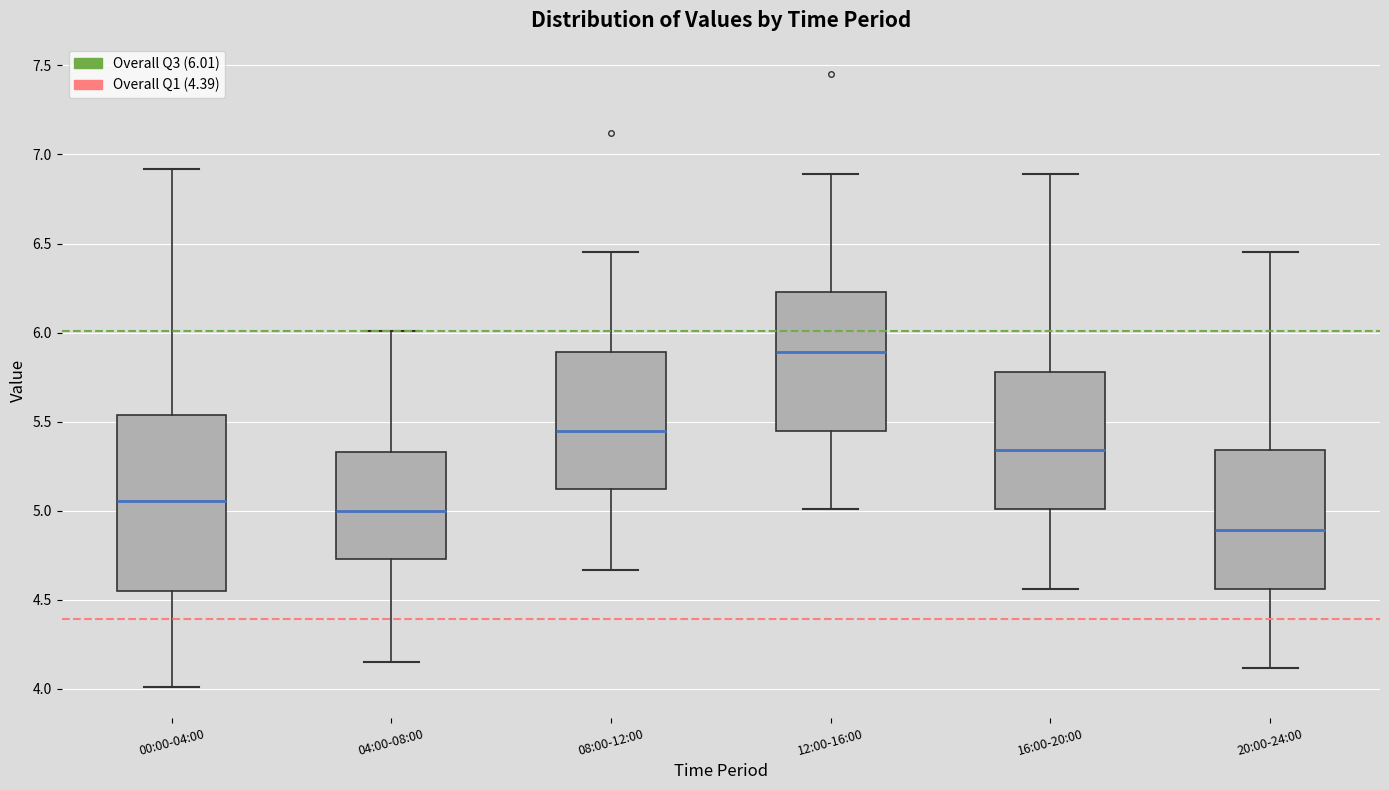

Reading left to right, read every box against the y-axis: the position of its median line, the range the box covers, and the ends of its whiskers. The values are not printed on the chart, so give them approximately, as read against the axis.

00:00-04:00: median 5.05, box 4.55 to 5.55, whiskers 4.00 to 6.90
04:00-08:00: median 5.00, box 4.75 to 5.35, whiskers 4.15 to 6.00
08:00-12:00: median 5.45, box 5.10 to 5.90, whiskers 4.65 to 6.45
12:00-16:00: median 5.90, box 5.45 to 6.25, whiskers 5.00 to 6.90
16:00-20:00: median 5.35, box 5.00 to 5.80, whiskers 4.55 to 6.90
20:00-24:00: median 4.90, box 4.55 to 5.35, whiskers 4.10 to 6.45